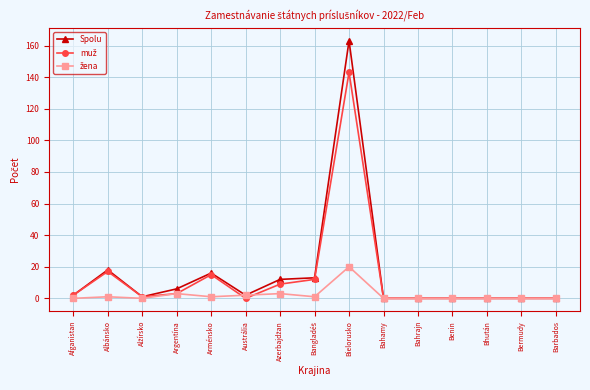

Count the number of categories in the chart.

15